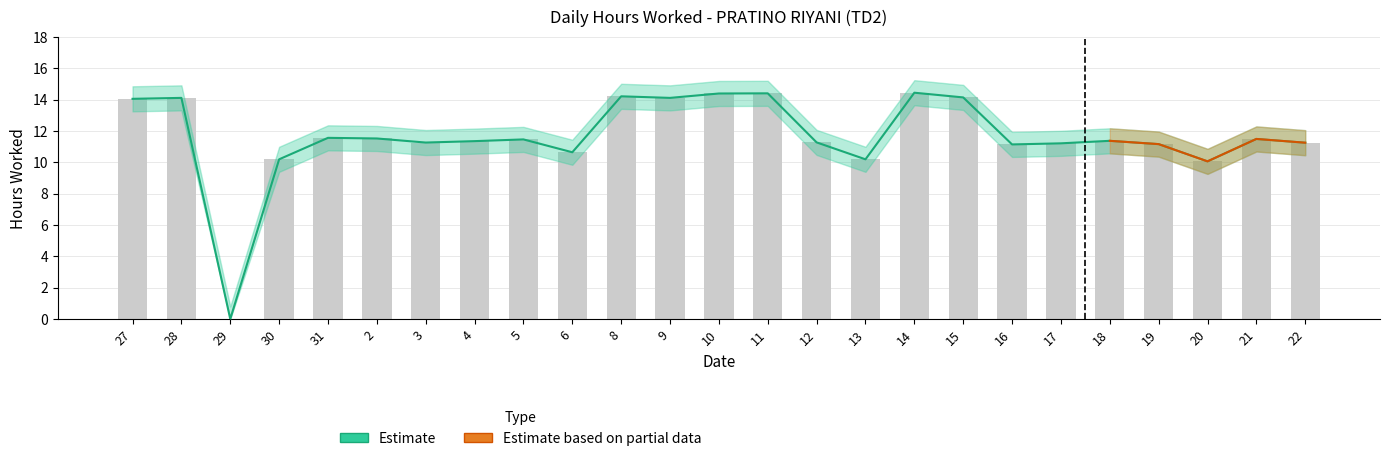

The value of Upper Band at 18 is 18.3. True or false?

False